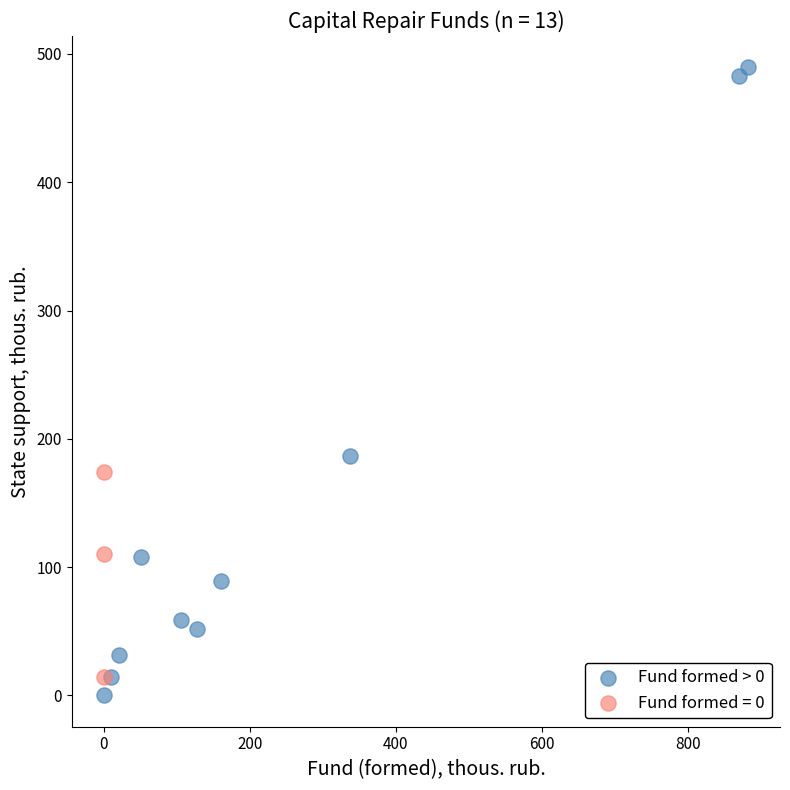

Which series reaches the maximum Y coordinate?

Fund formed > 0